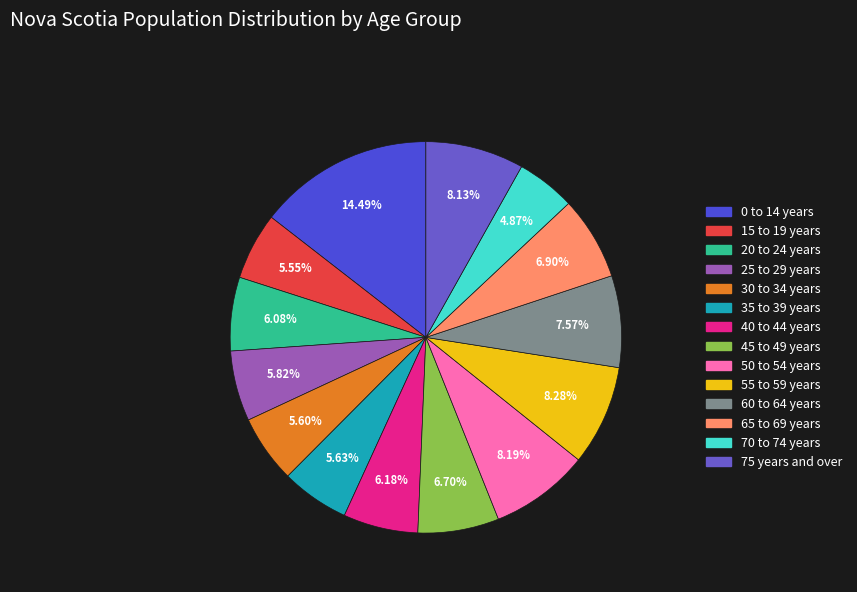

What portion of the pie excludes 0 to 14 years?

85.5%